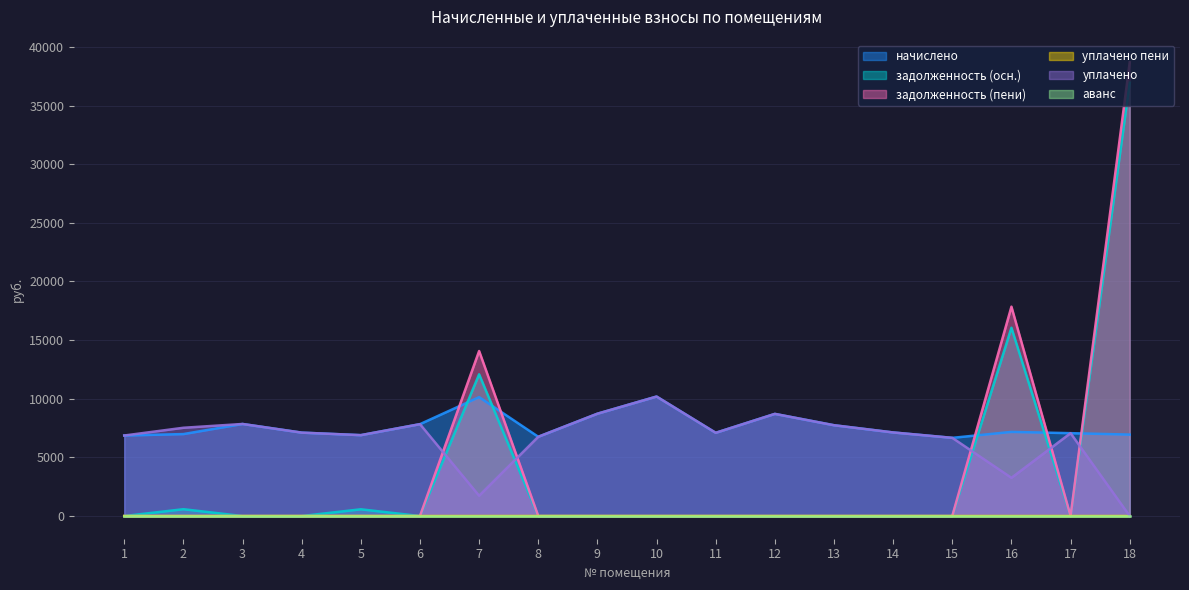

At how many categories does at least one series exceed 27154?

1